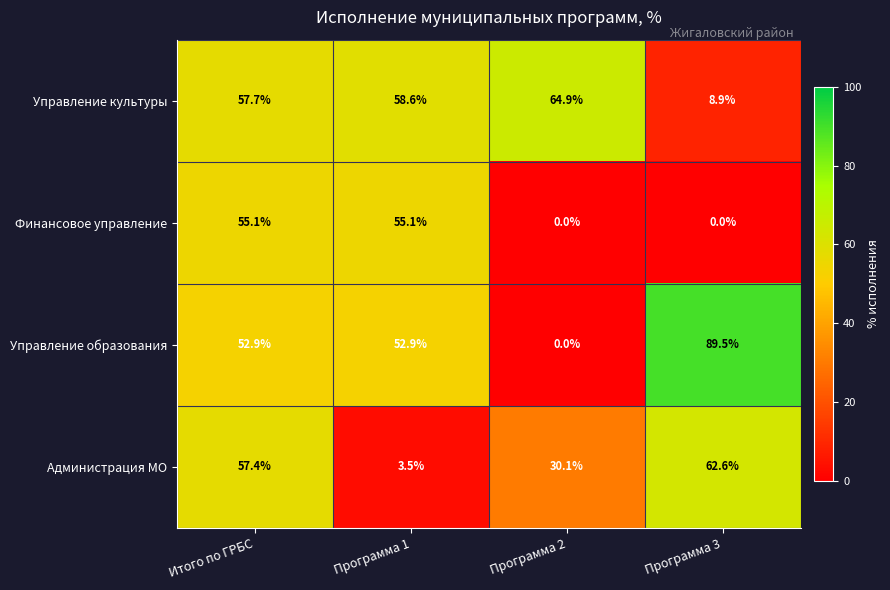

What is the approximate value of Управление культуры at Программа 1?

58.6